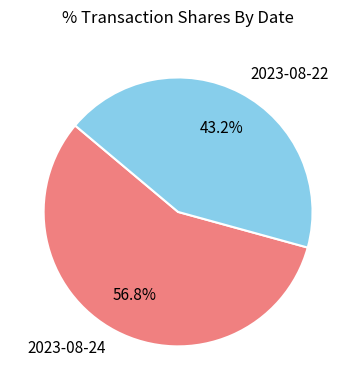

Which has a higher value, 2023-08-22 or 2023-08-24?

2023-08-24